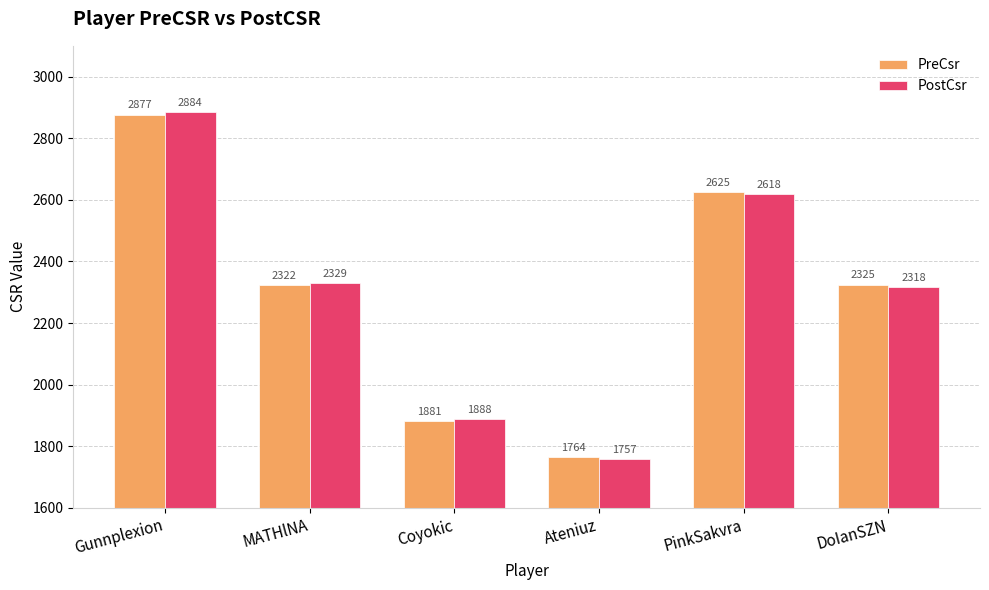

Rank the categories by PostCsr value from highest to lowest.

Gunnplexion, PinkSakvra, MATHlNA, DoIanSZN, Coyokic, Ateniuz